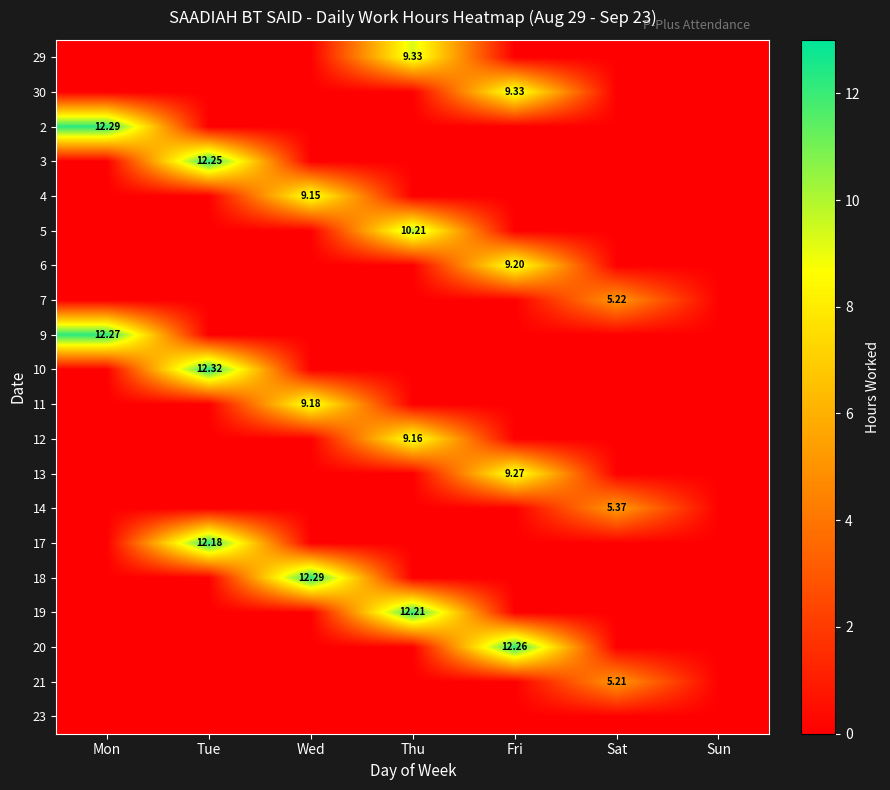

What is the sum of all 14 values?

5.4